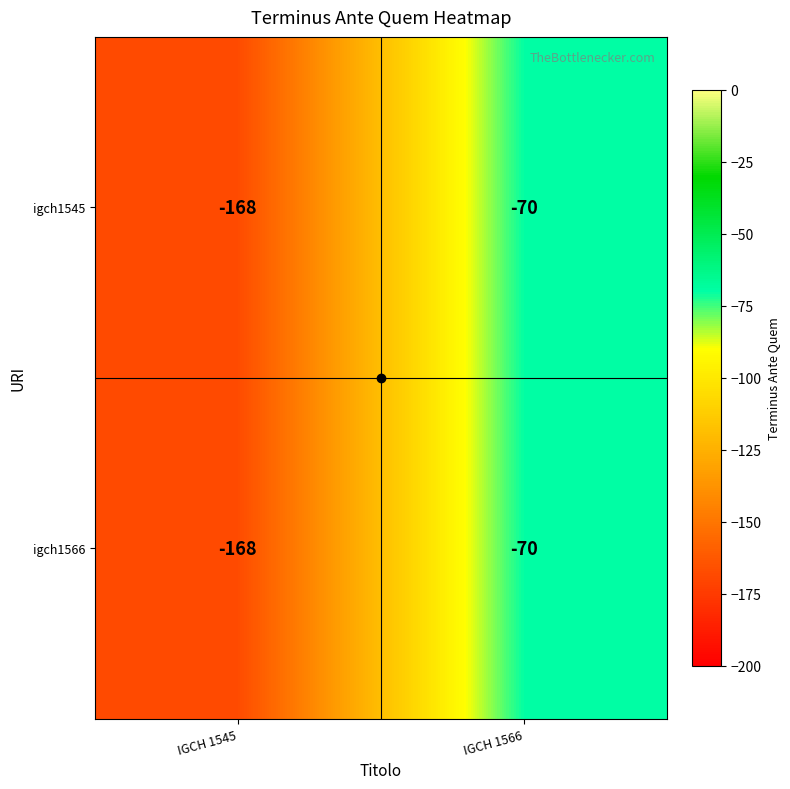

Count the number of categories in the chart.

2